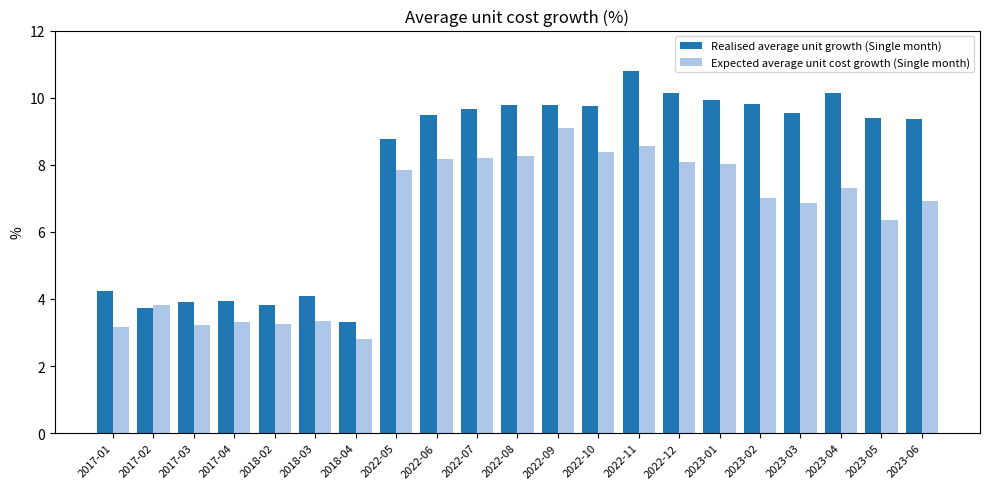

What is the minimum value shown in the chart?

2.8